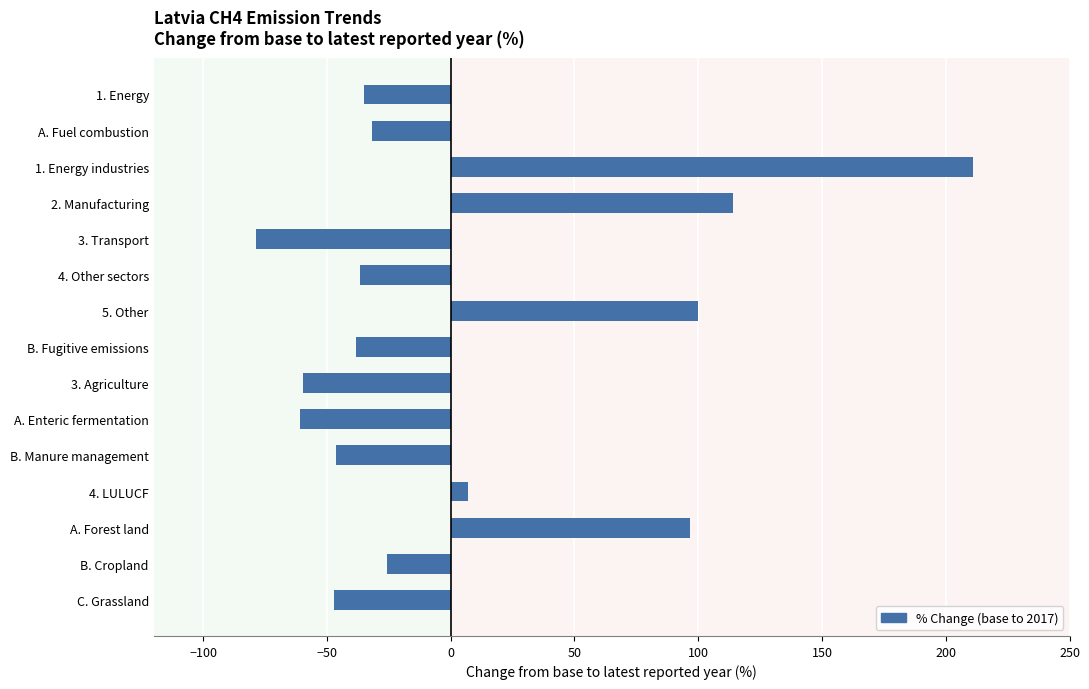

How many values are below zero?

10